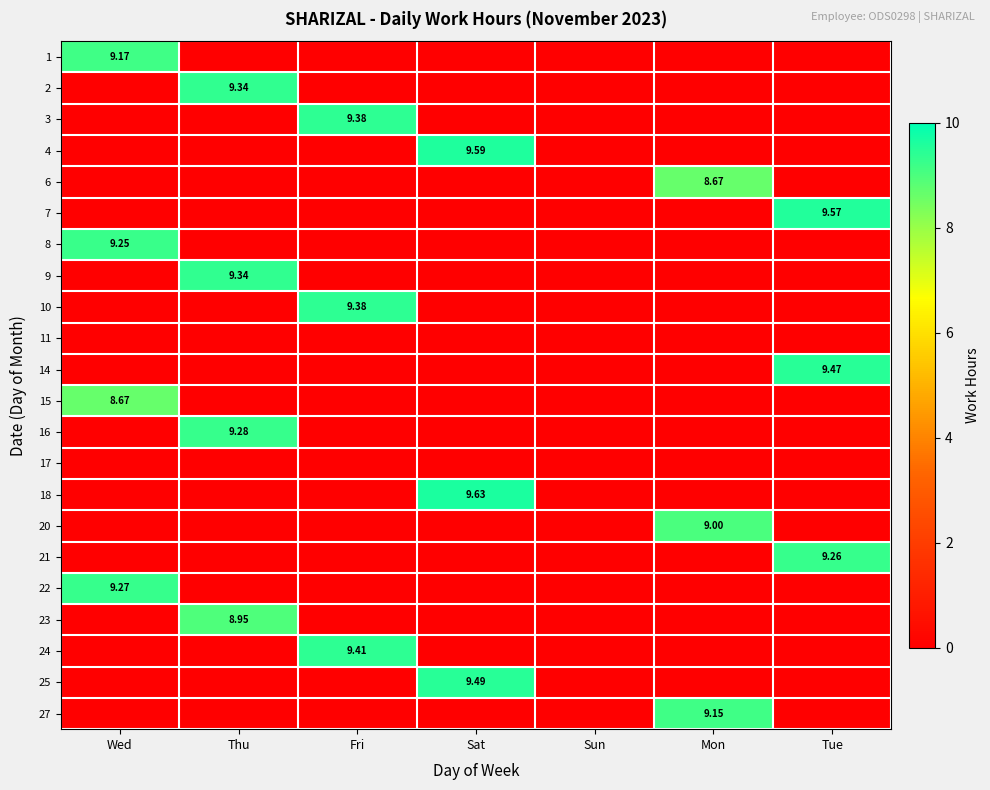

At Mon, list the series in order from smallest to largest.

1, 2, 3, 4, 7, 8, 9, 10, 11, 14, 15, 16, 17, 18, 21, 22, 23, 24, 25, 6, 20, 27